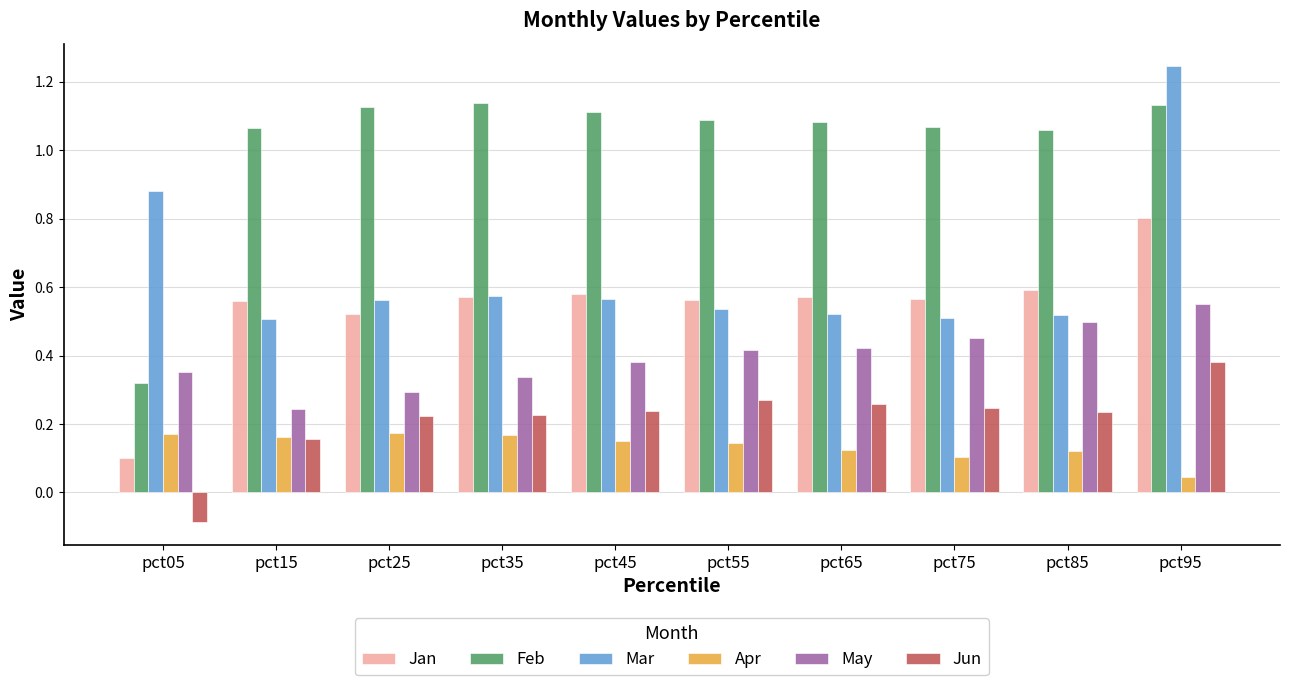

At pct65, list the series in order from largest to smallest.

Feb, Jan, Mar, May, Jun, Apr